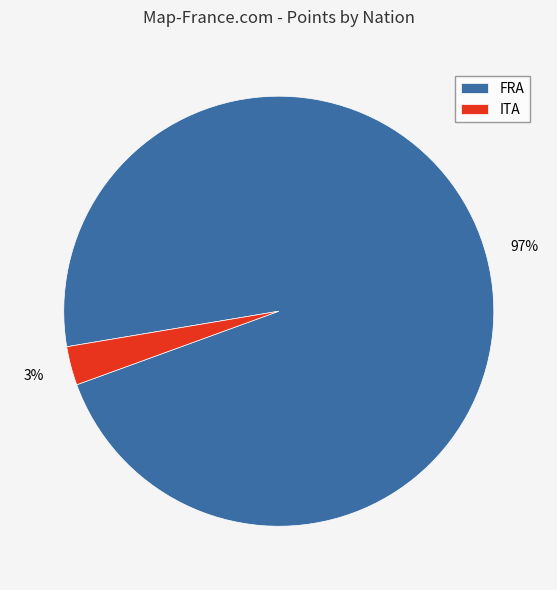

What is the smallest slice in the pie chart?

ITA